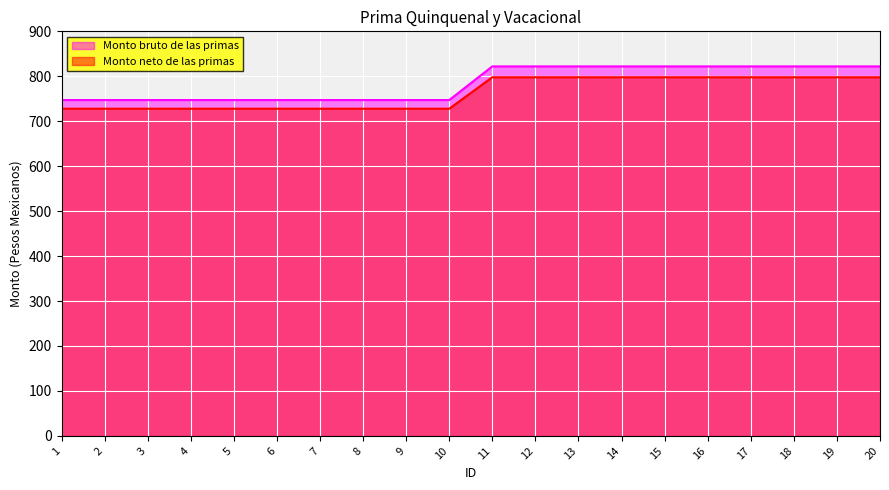

Between 19 and 16, which is larger?

19